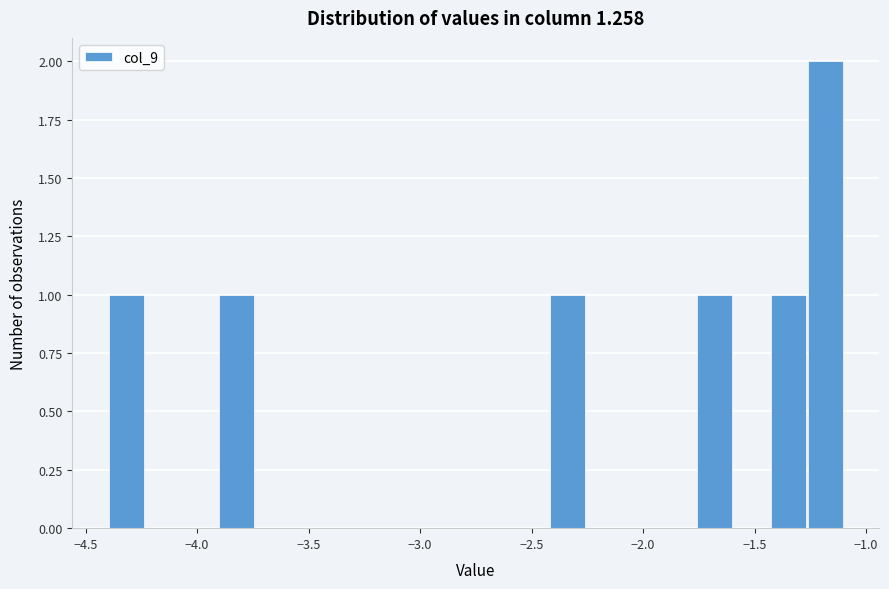

Read against the x-axis, roughly where is the centre of the tallest bar?

-1.20